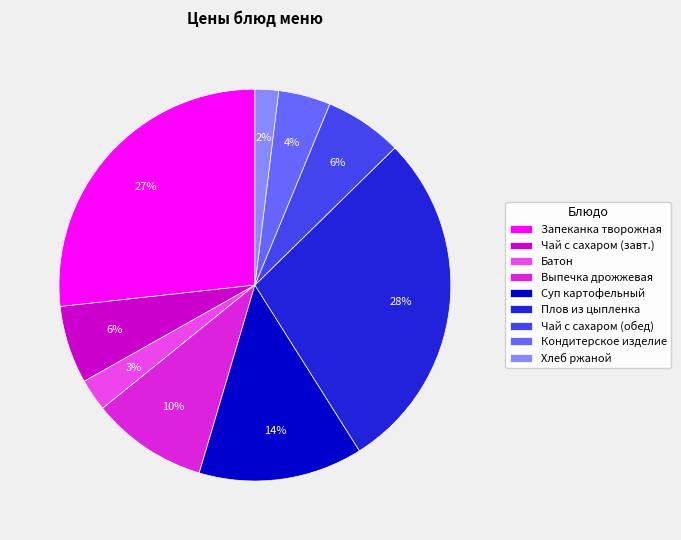

Does any single category account for the majority?

No